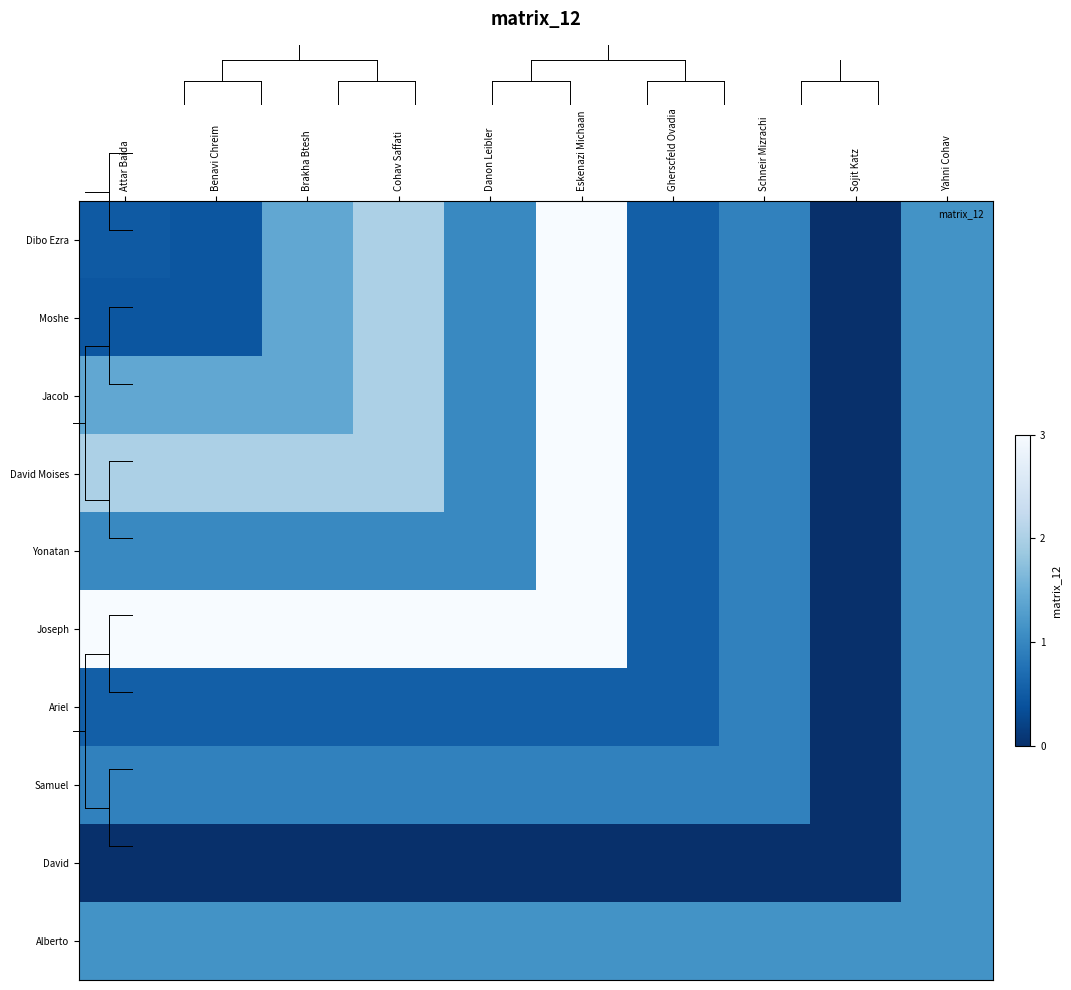

Rank the series by their maximum value, from lowest to highest.

Ariel, Samuel, David, Alberto, Dibo Ezra, Moshe, Jacob, David Moises, Yonatan, Joseph